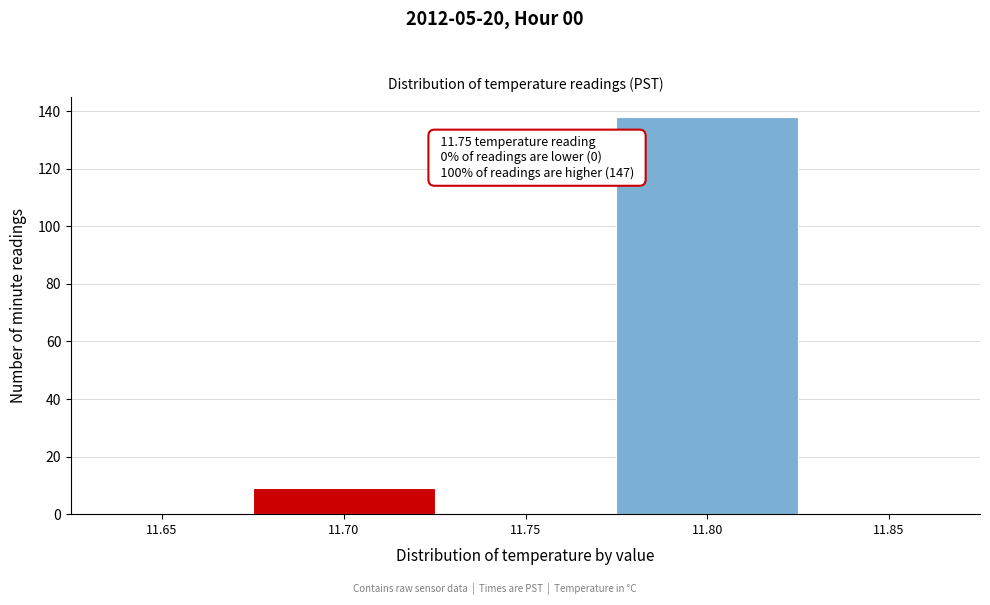

Reading left to right, extract all data points from this chart.

11.65=0	11.70=9	11.75=0	11.80=138	11.85=0